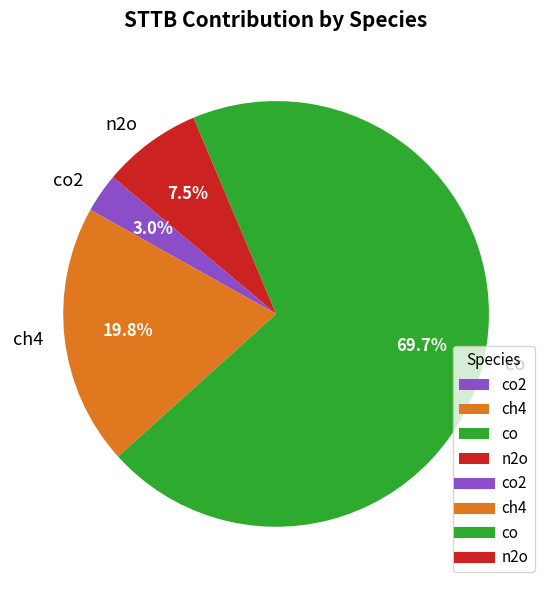

What is the largest slice in the pie chart?

co